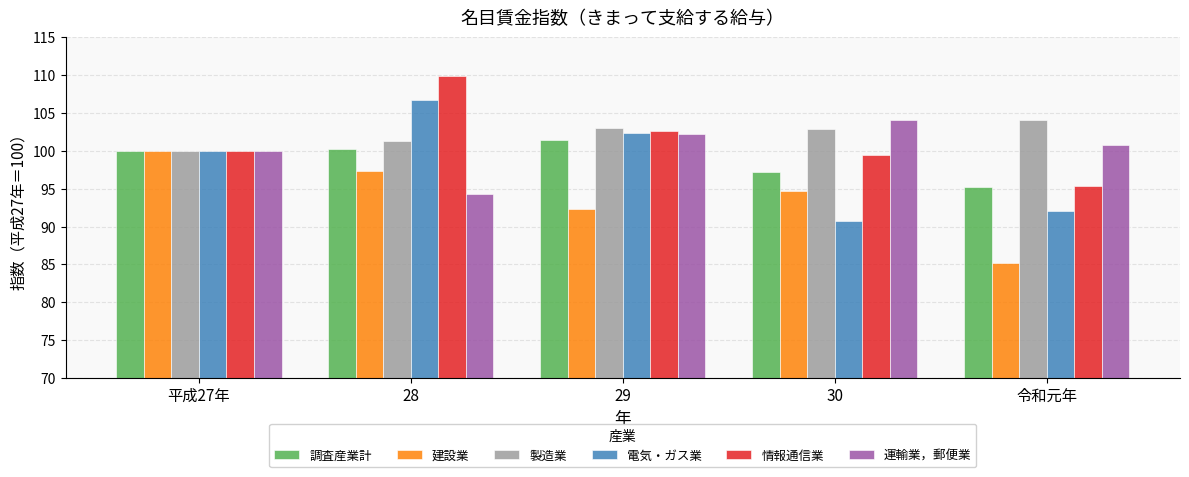

At how many categories does at least one series exceed 87?

5